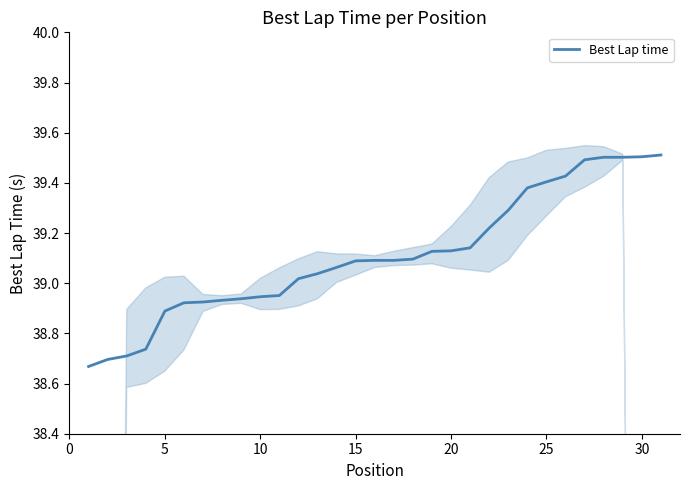

Reading right to left, what are all the values shown in this chart?

39.5	39.5	39.5	39.5	39.5	39.4	39.4	39.4	39.3	39.2	39.1	39.1	39.1	39.1	39.1	39.1	39.1	39.1	39.0	39.0	39.0	38.9	38.9	38.9	38.9	38.9	38.9	38.7	38.7	38.7	38.7